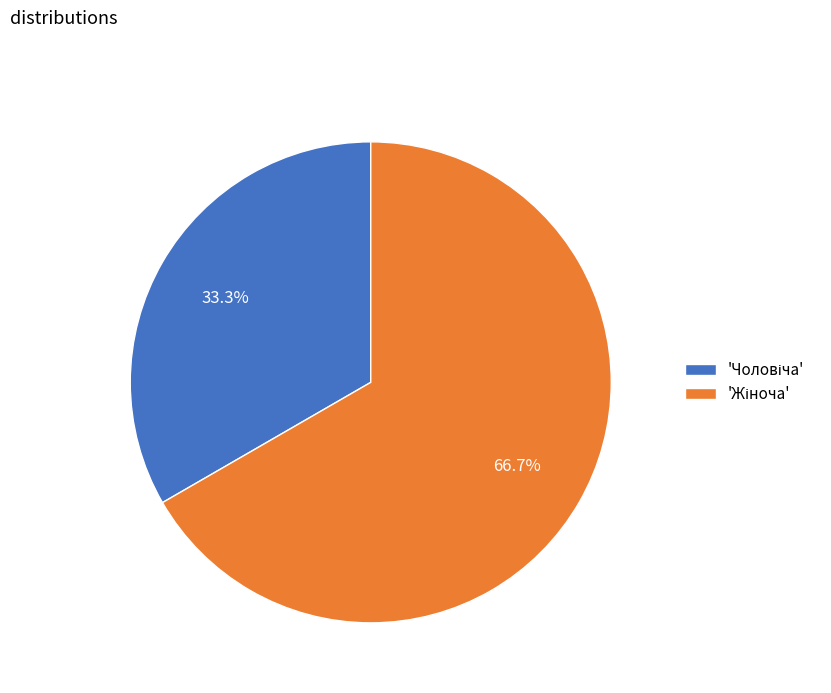

Is there any slice that represents more than half of the pie?

Yes